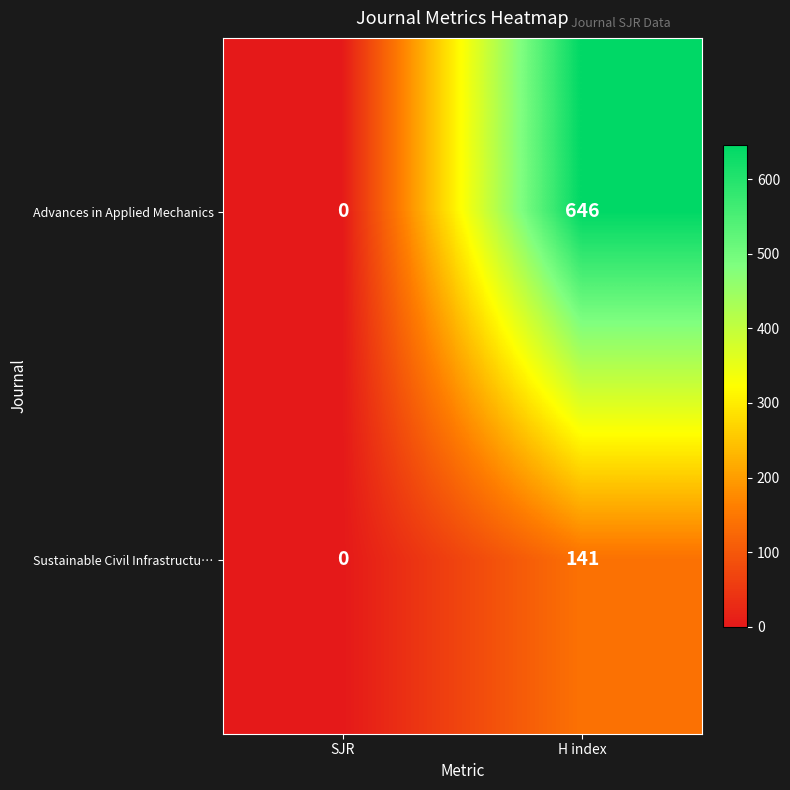

Between SJR and H index, which series saw the biggest shift?

Advances in Applied Mechanics